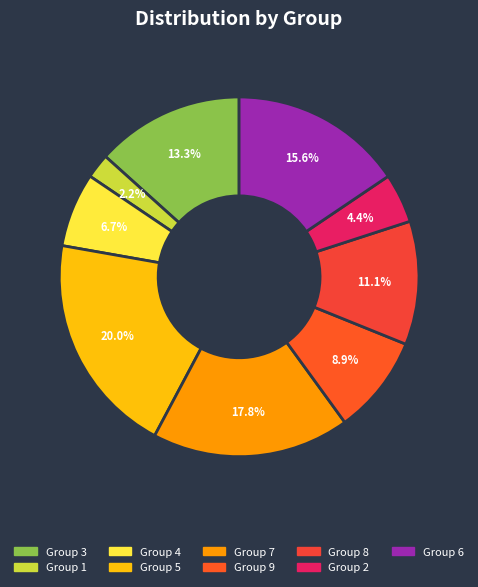

To the nearest percent, what is the difference between the largest and smallest slice percentages?

18%